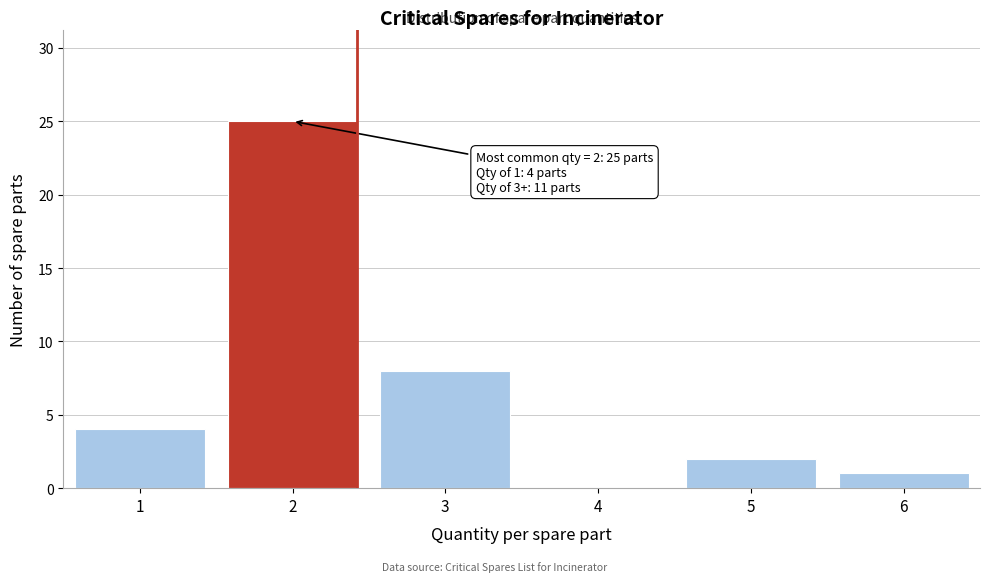

Reading right to left, list all the values displayed in this chart.

6=1	5=2	4=0	3=8	2=25	1=4